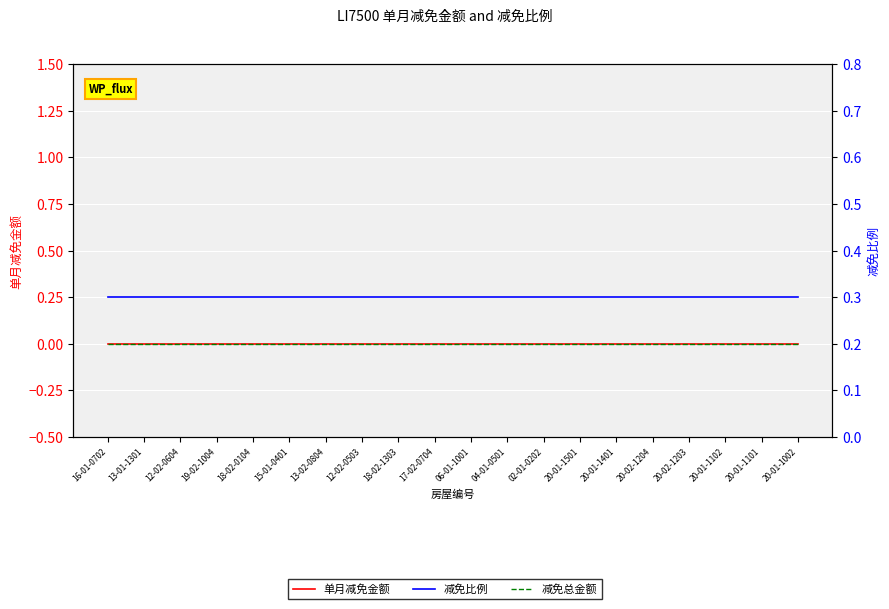

At how many categories does at least one series exceed 0?

20